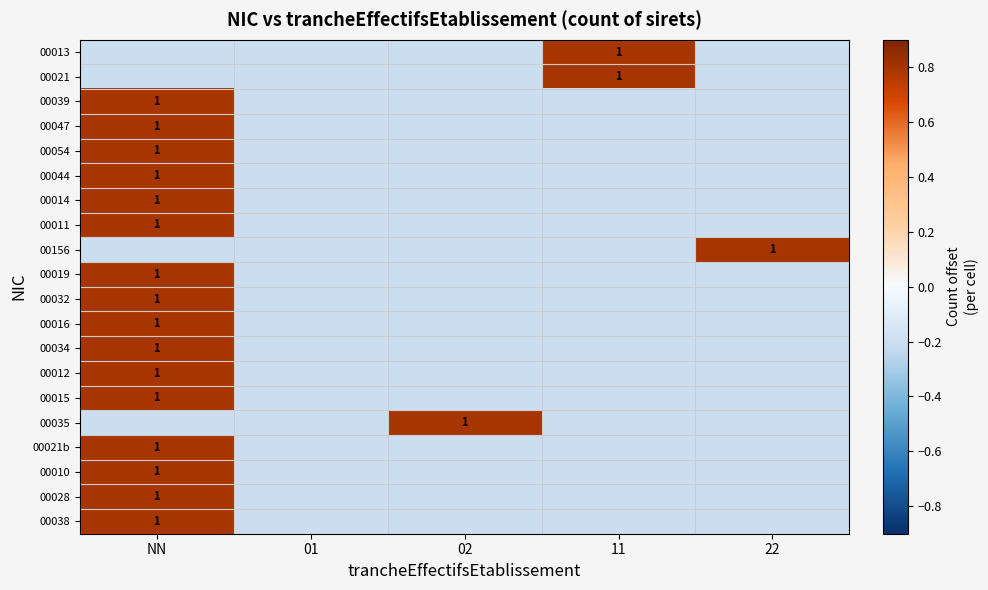

True or false: 00054 has a value of 1.0 at NN.

True